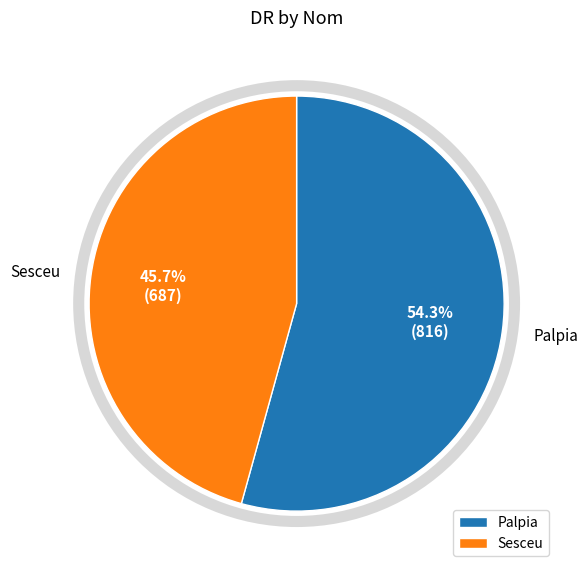

What percentage is the Sesceu slice, to the nearest percent?

46%